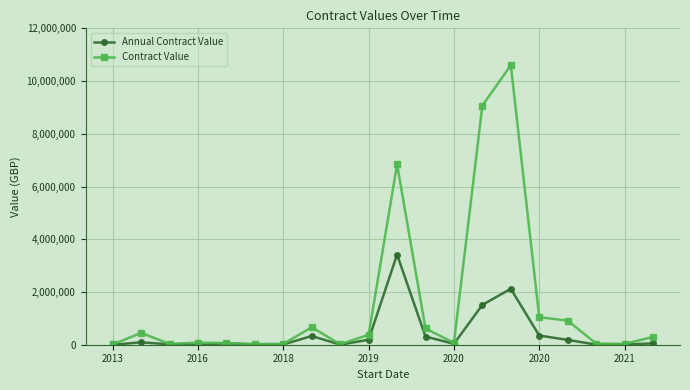

List the series in order of their peak value, highest first.

Contract Value, Annual Contract Value